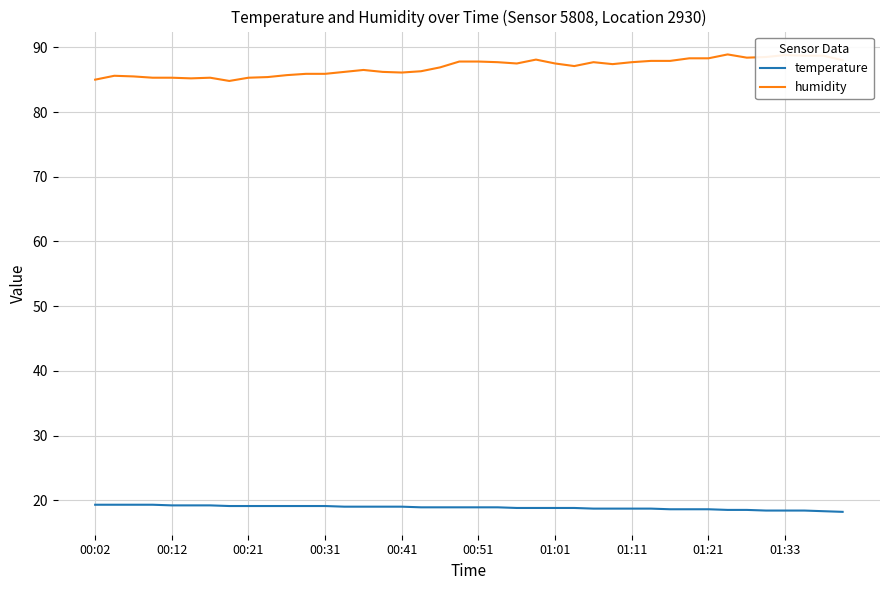

Which series has the largest total across all categories?

humidity